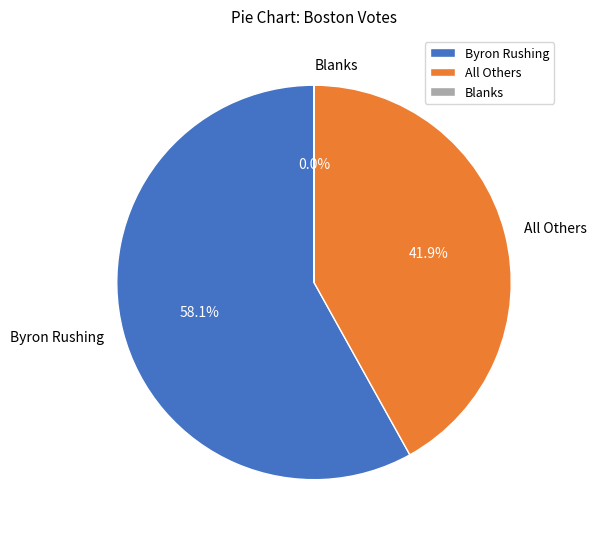

To the nearest percent, what percentage of the pie is All Others?

42%